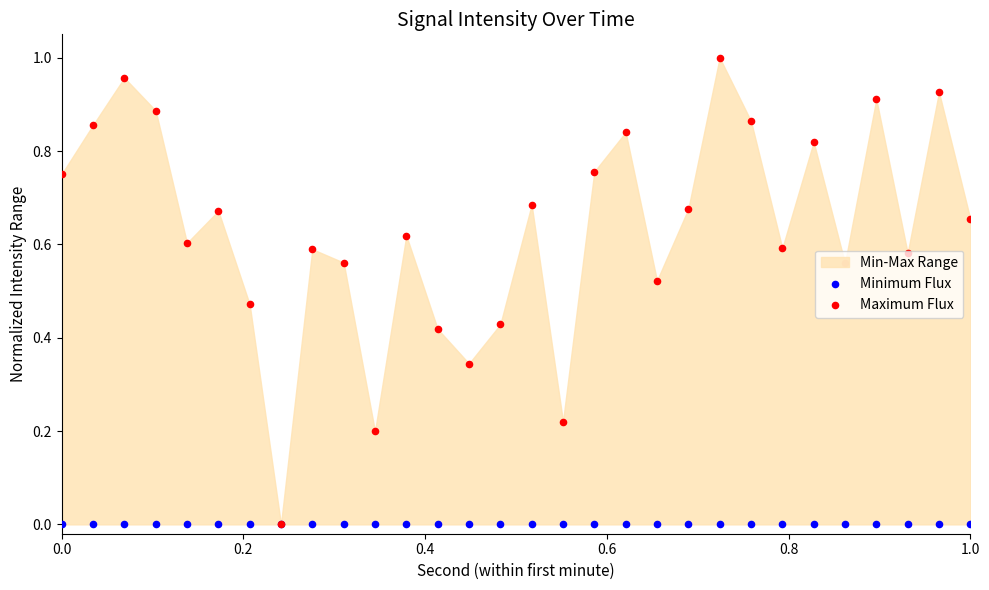

Which series has the largest Y range (max minus min)?

Maximum Flux